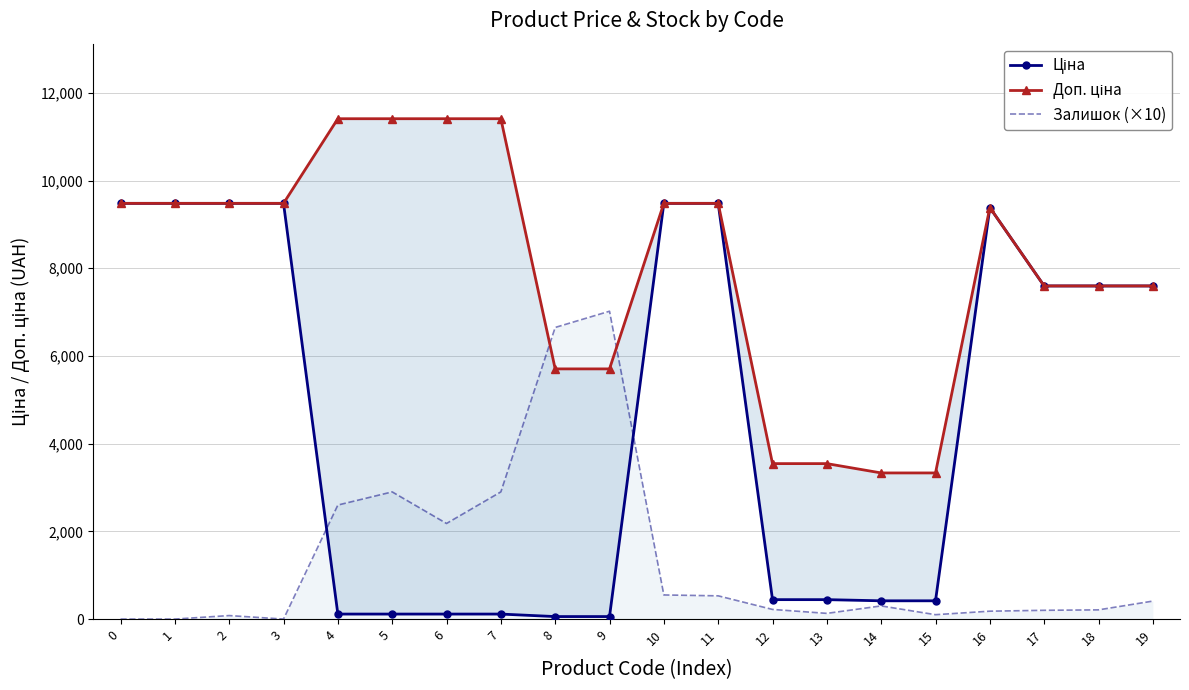

Reading right to left, extract all data points from this chart.

Ціна: 19=7596.5	18=7596.5	17=7596.5	16=9384.0	15=416.6	14=416.6	13=443.1	12=443.1	11=9480.1	10=9480.1	9=57.0	8=57.0	7=114.1	6=114.1	5=114.1	4=114.1	3=9480.1	2=9480.1	1=9480.1	0=9480.1
Доп. ціна: 19=7596.5	18=7596.5	17=7596.5	16=9384.0	15=3332.5	14=3332.5	13=3545.0	12=3545.0	11=9480.1	10=9480.1	9=5705.0	8=5705.0	7=11410.0	6=11410.0	5=11410.0	4=11410.0	3=9480.1	2=9480.1	1=9480.1	0=9480.1
Залишок (×10): 19=410.0	18=210.0	17=200.0	16=180.0	15=100.0	14=300.0	13=130.0	12=220.0	11=530.0	10=550.0	9=7020.0	8=6650.0	7=2900.0	6=2180.0	5=2900.0	4=2600.0	3=0.0	2=80.0	1=0.0	0=0.0